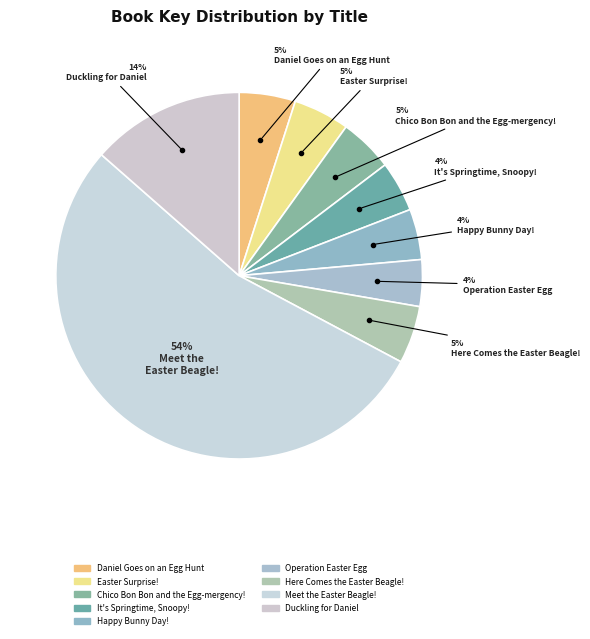

How many segments does this pie chart have?

9